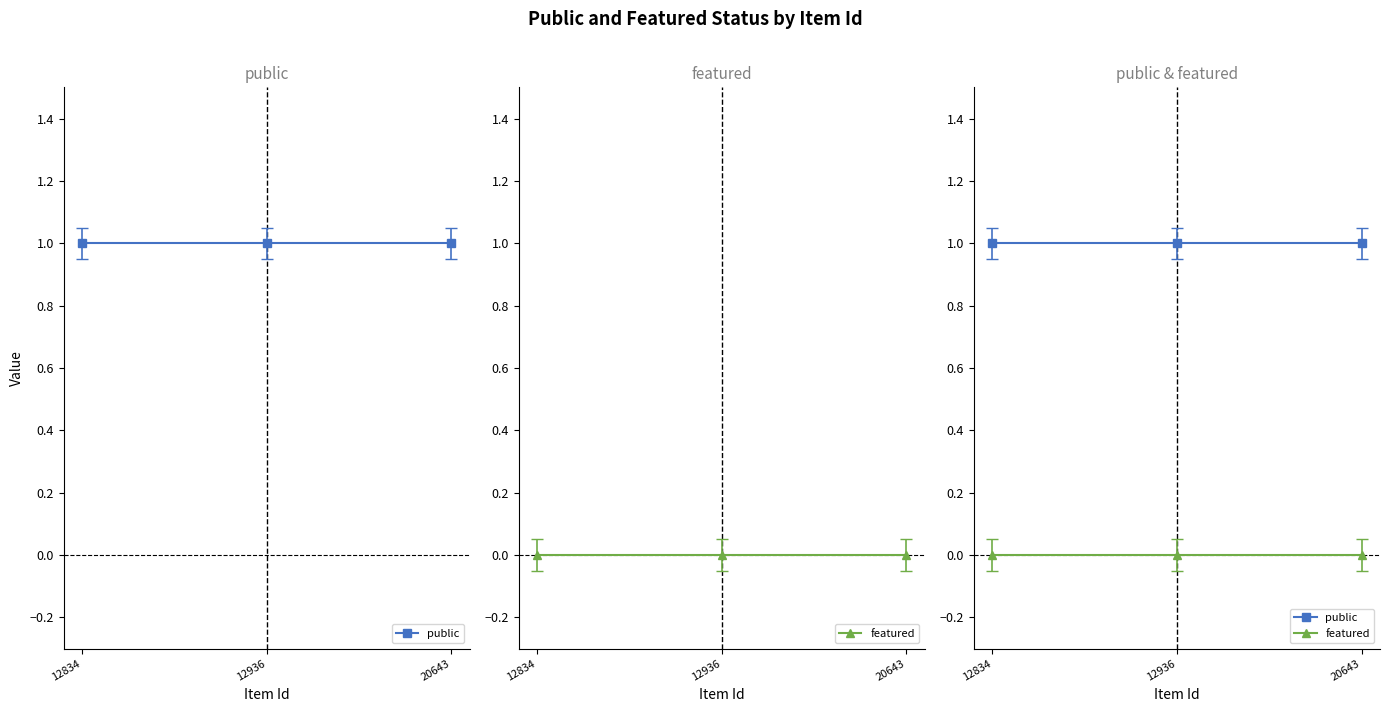

Is the value of public at 20643 greater than the value of featured at 12834?

Yes